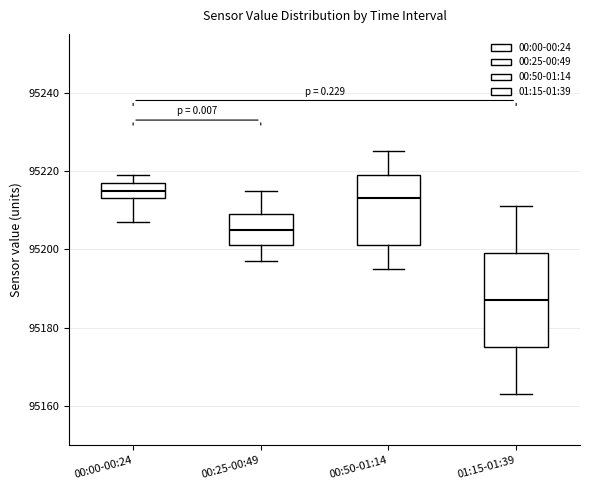

Reading left to right, read every box against the y-axis: the position of its median line, the range the box covers, and the ends of its whiskers. The values are not printed on the chart, so give them approximately, as read against the axis.

00:00-00:24: median 95216, box 95214 to 95218, whiskers 95208 to 95220
00:25-00:49: median 95206, box 95202 to 95210, whiskers 95198 to 95216
00:50-01:14: median 95214, box 95202 to 95220, whiskers 95196 to 95226
01:15-01:39: median 95188, box 95176 to 95200, whiskers 95164 to 95212